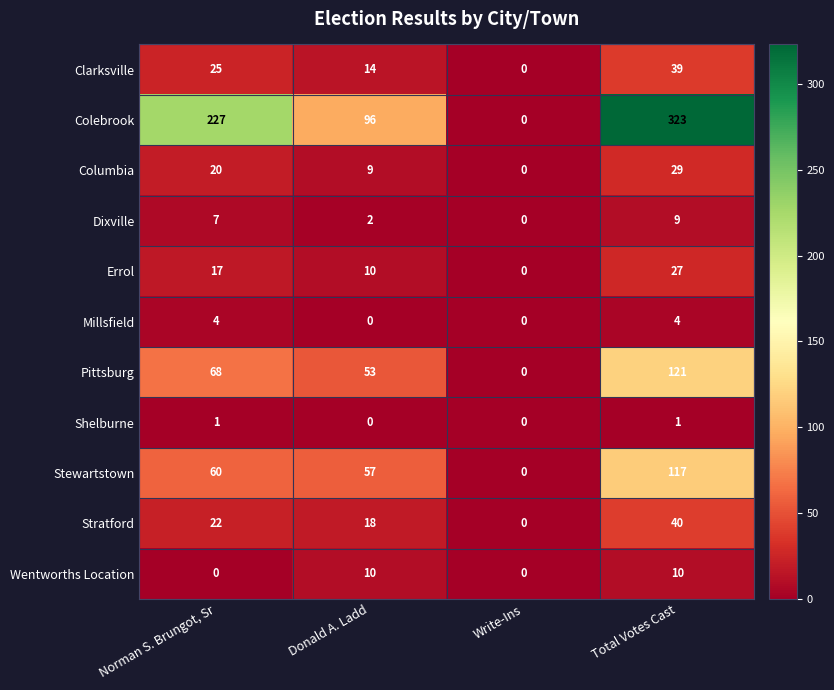

Which series changed the most between Write-Ins and Total Votes Cast?

Colebrook